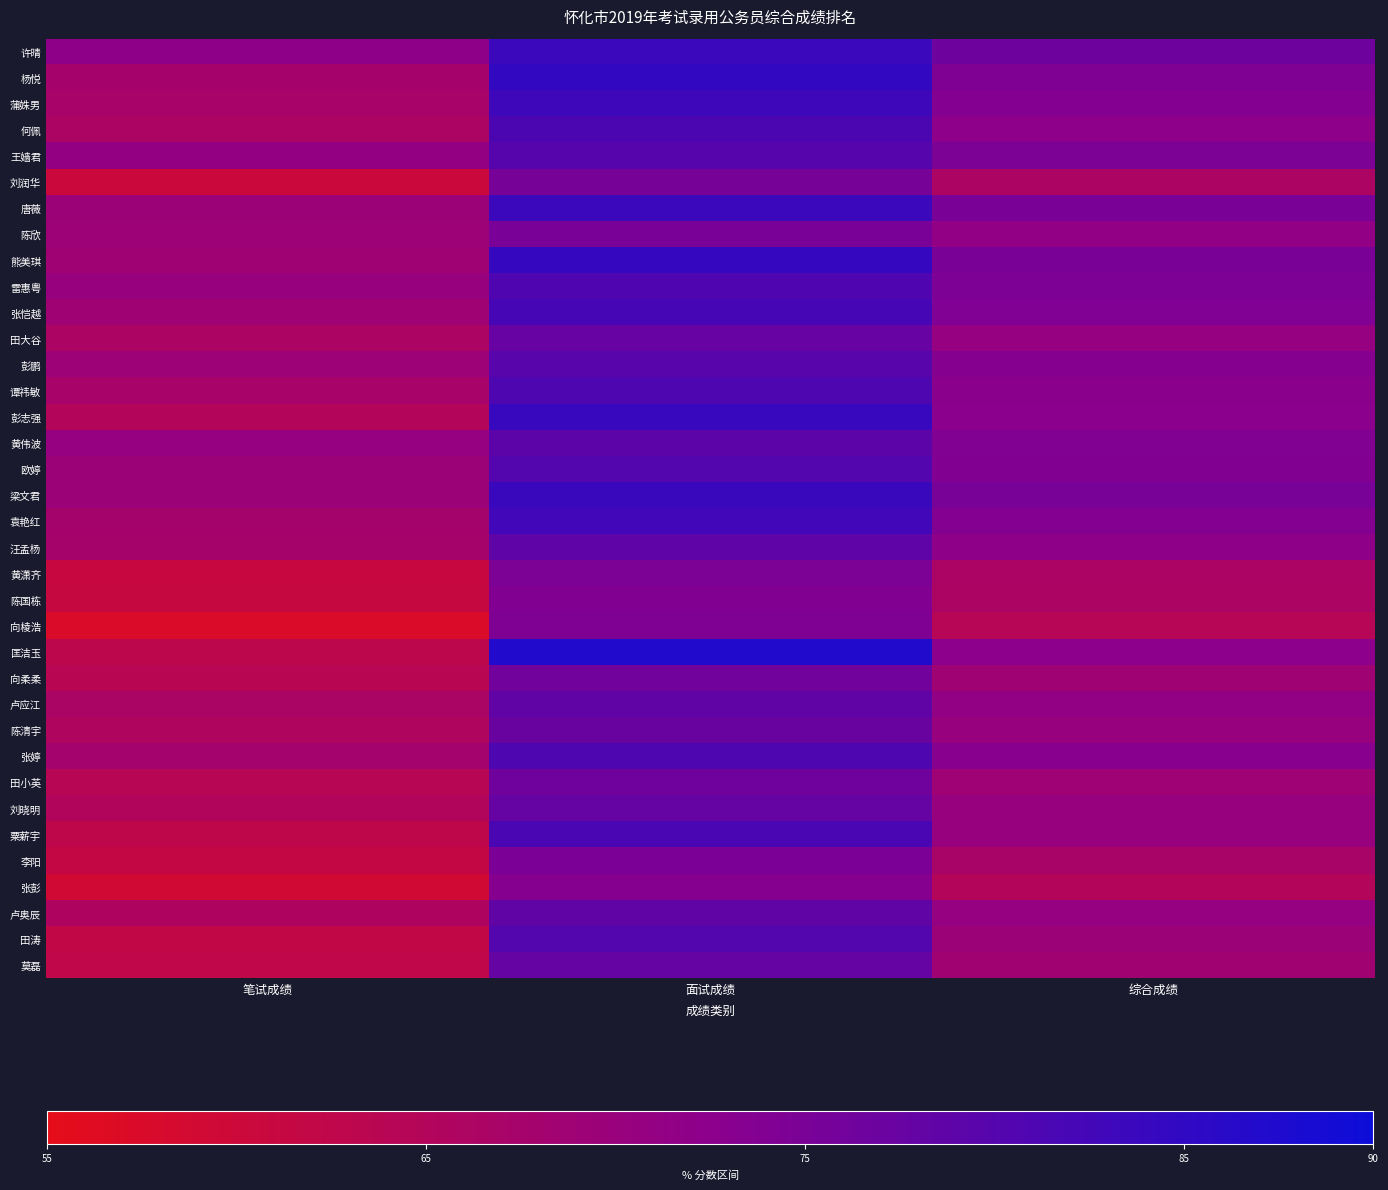

Count the number of data series in this chart.

36